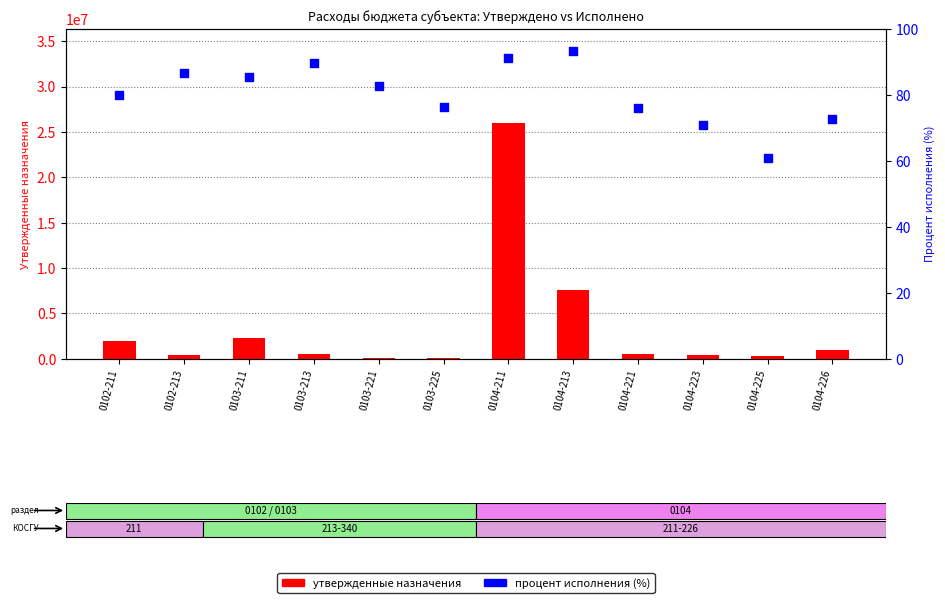

Which series reaches the minimum Y coordinate?

Процент исполнения (%)